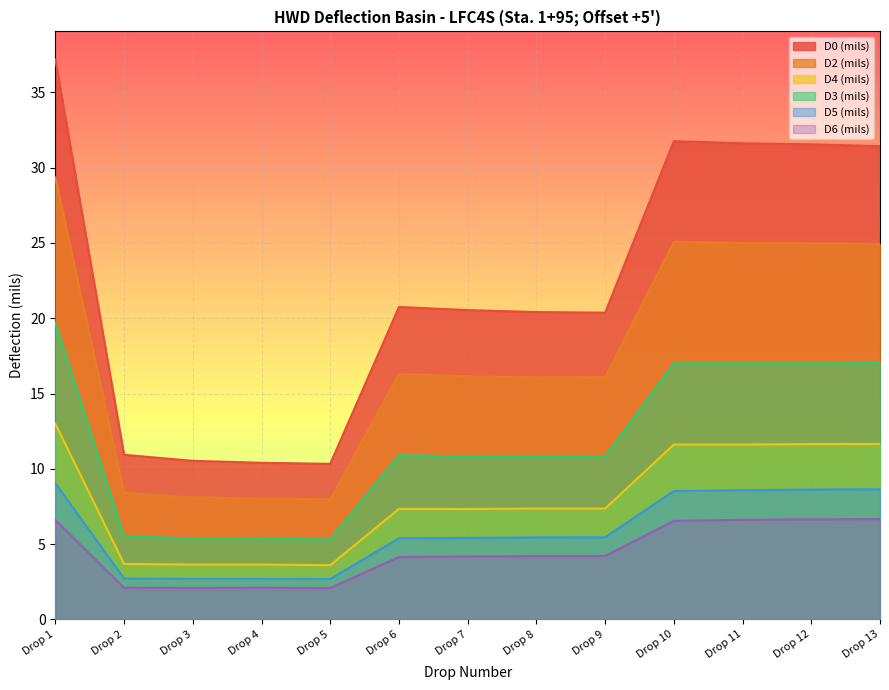

What is the sum of all D5 (mils) values?

75.9